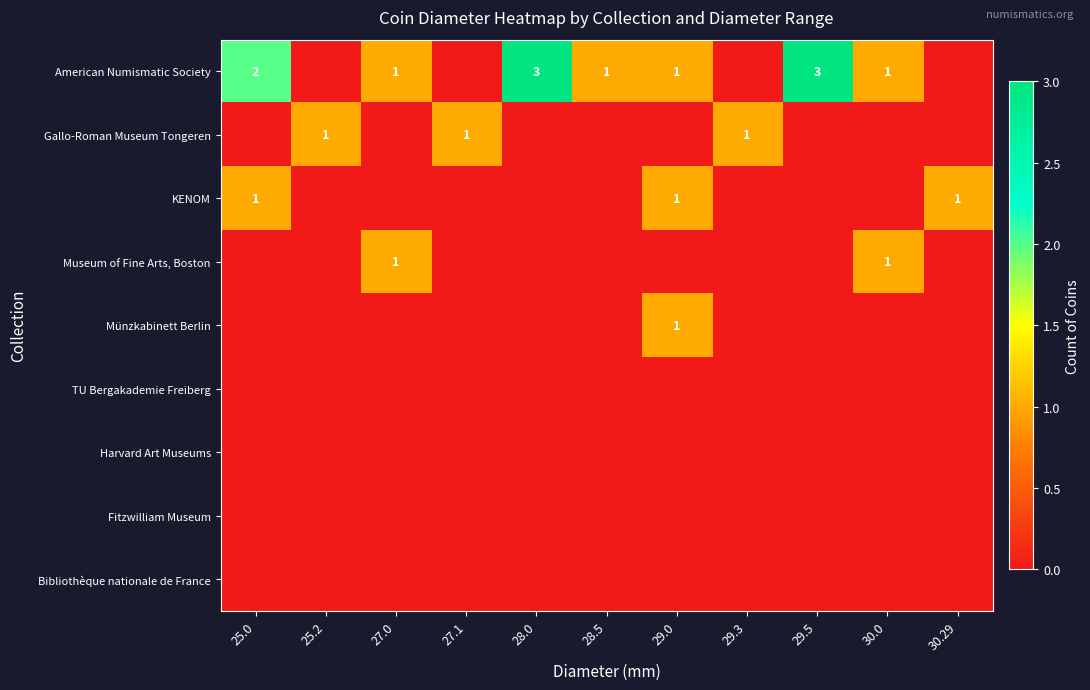

What is the total value across all series at 25.0?

3